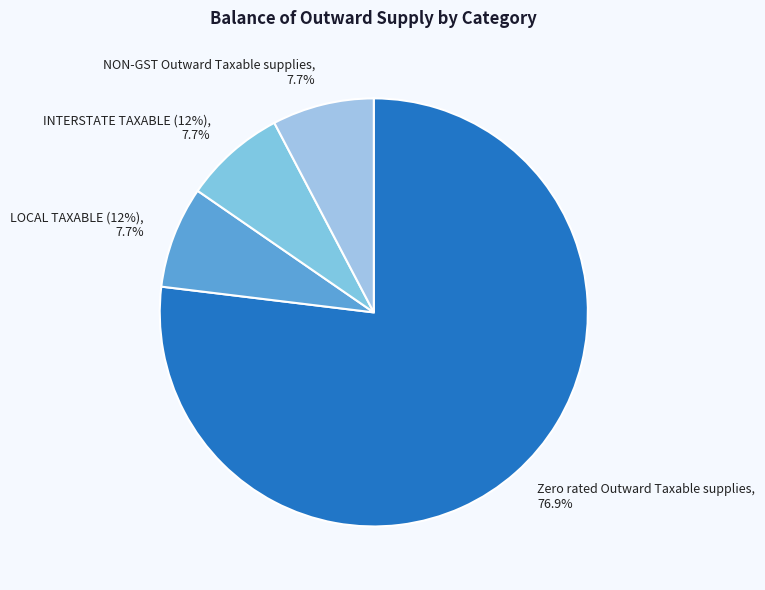

To the nearest percent, what portion does Zero rated Outward Taxable supplies represent?

77%